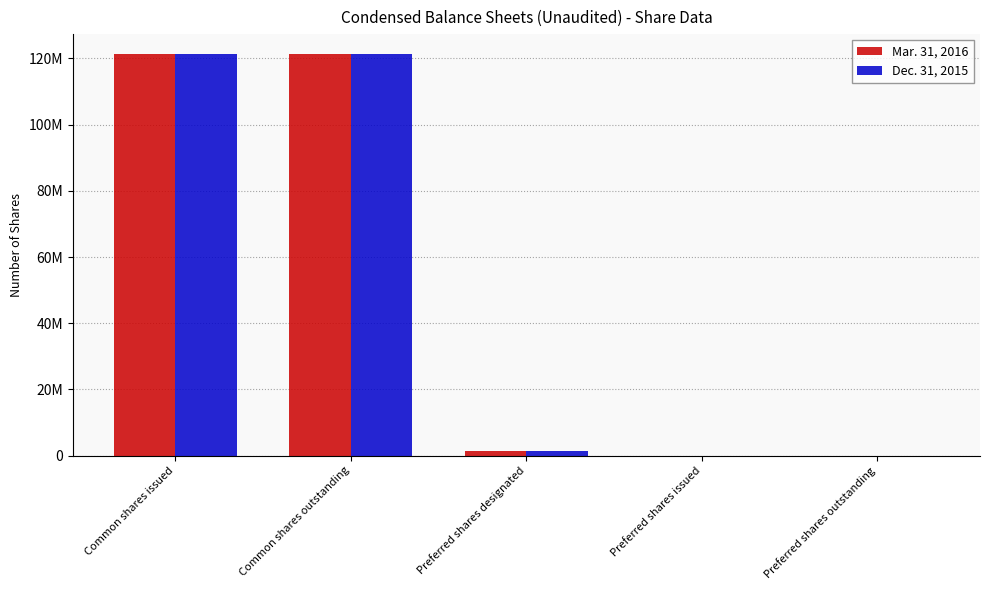

Which series changed the most between Common shares issued and Preferred shares outstanding?

Mar. 31, 2016